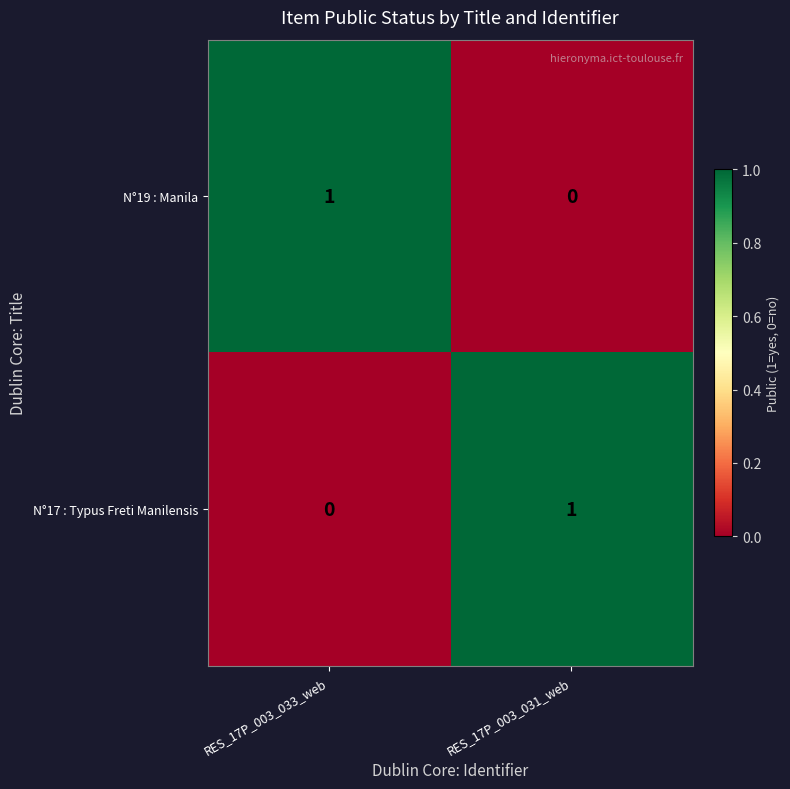

At which label is N°19 : Manila closest to 0?

RES_17P_003_031_web